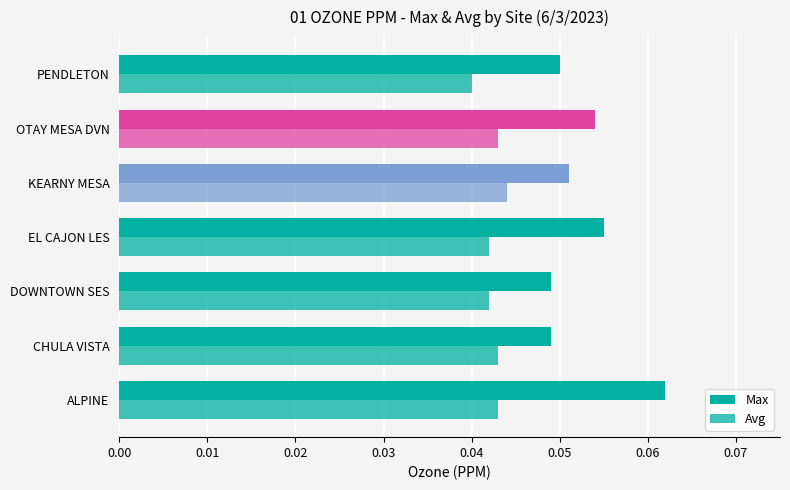

Count the number of data series in this chart.

2